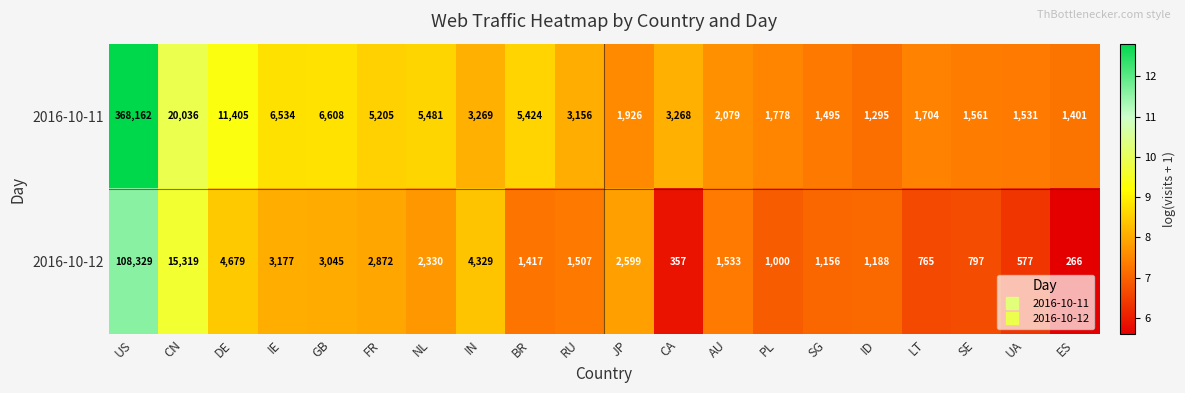

What is the greatest value displayed?

368162